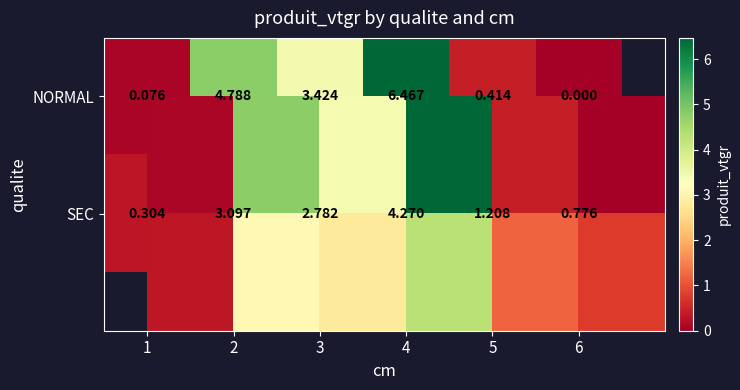

Which category has the highest value in the SEC series?

4